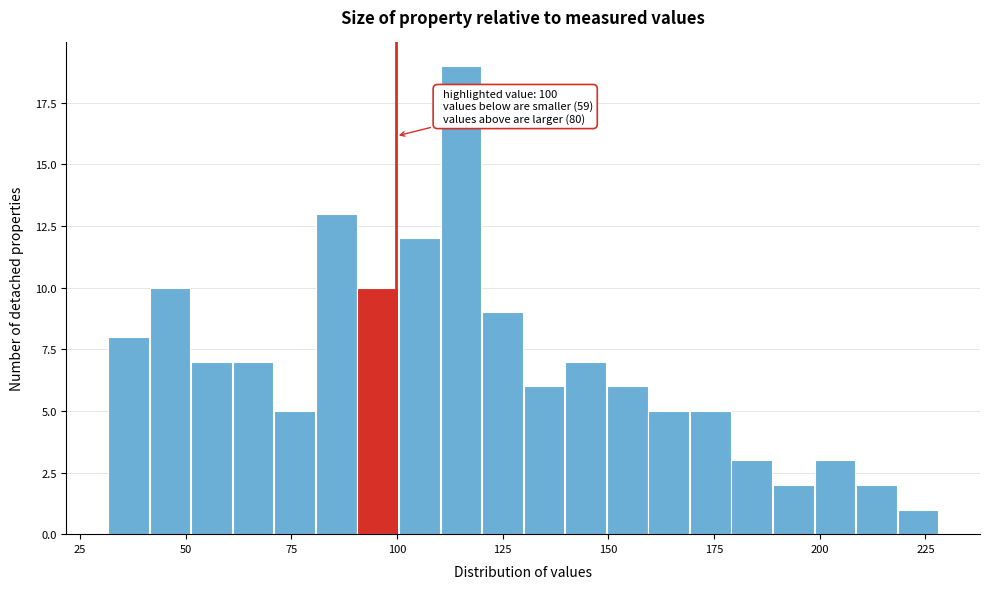

Around what value on the x-axis is the tallest bar? Give the approximate position of its centre, as read against the axis.

115